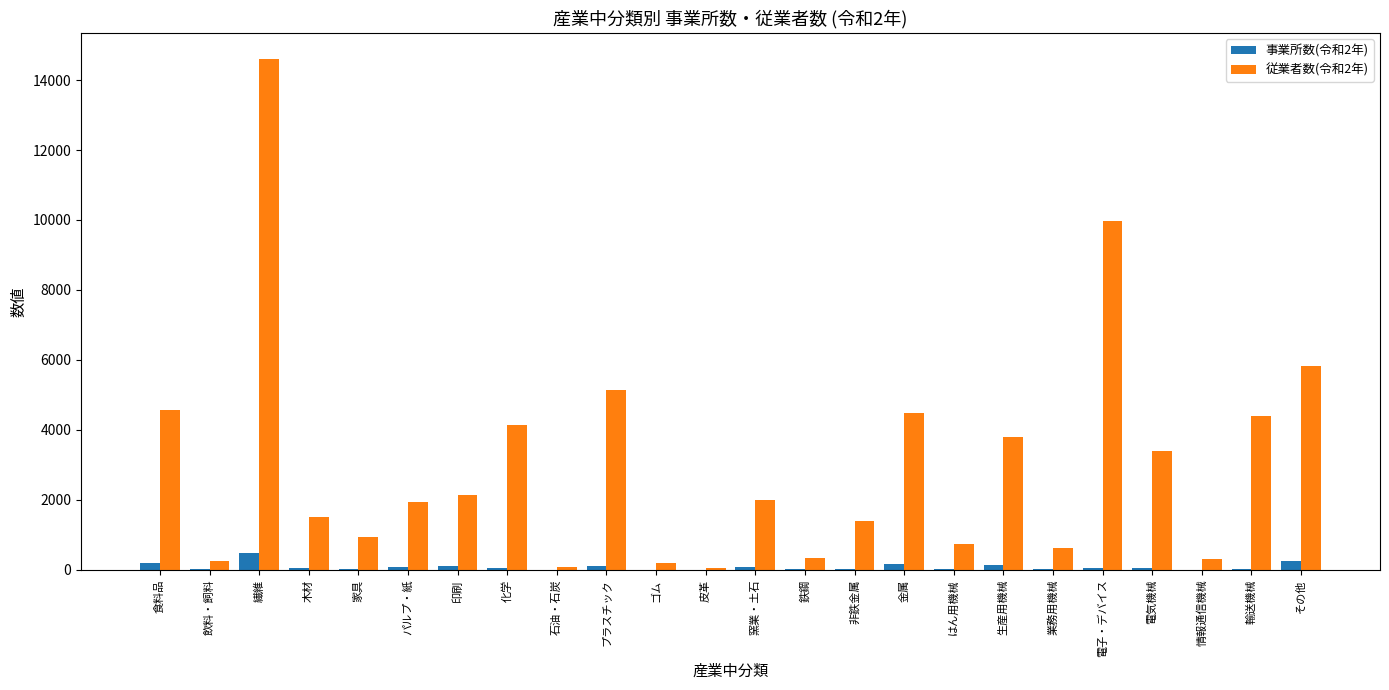

Which series changed the most between 印刷 and 情報通信機械?

従業者数(令和2年)